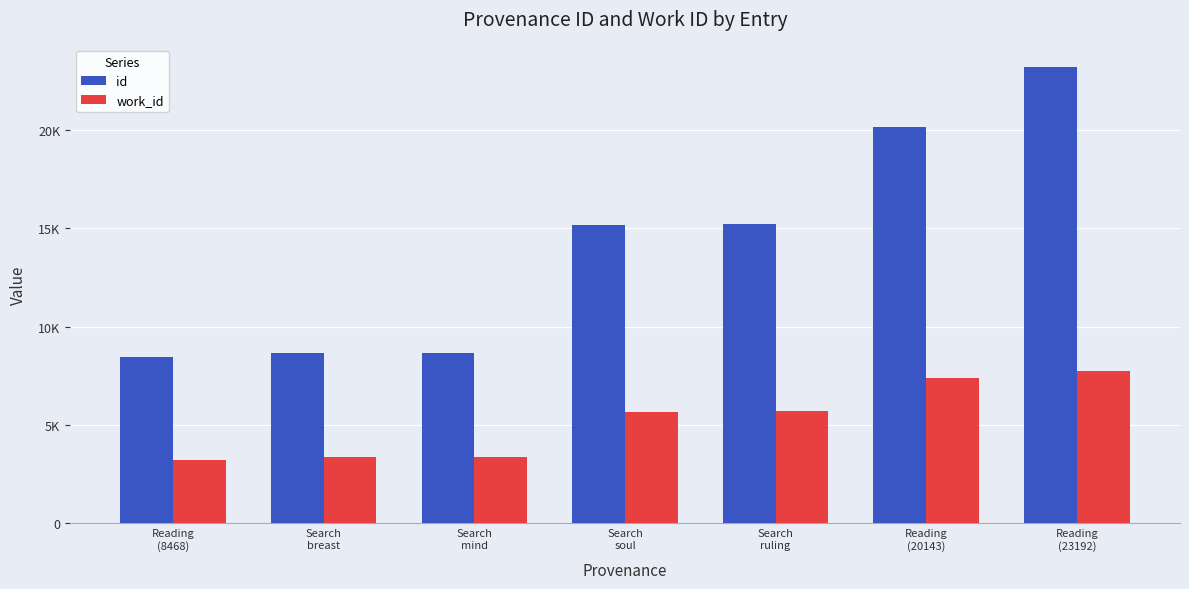

Is the value of work_id at Search
soul greater than the value of id at Reading
(8468)?

No